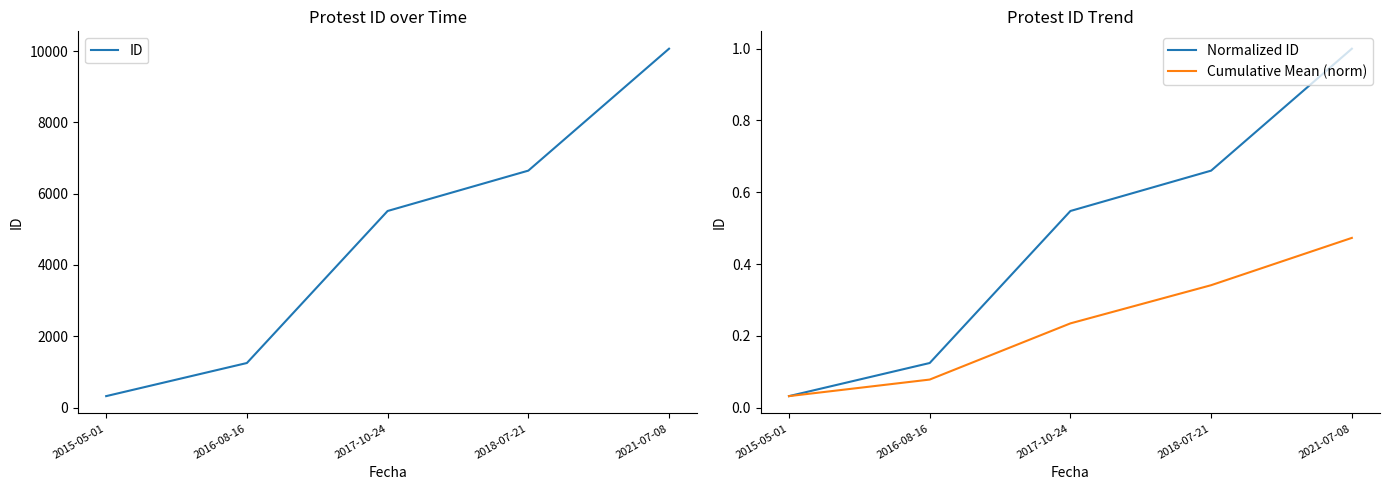

Which has a higher value, 2017-10-24 or 2018-07-21?

2018-07-21